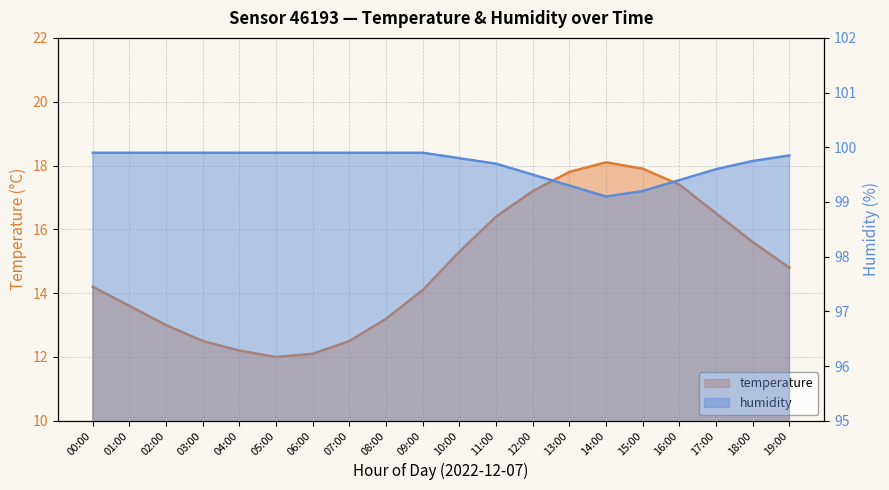

At which label is humidity closest to 99?

14:00